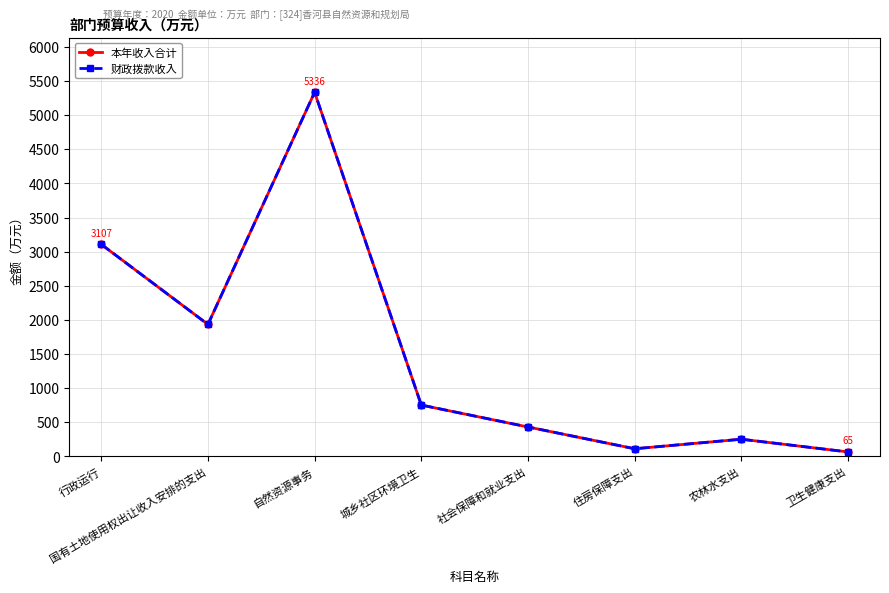

List the series in order of their peak value, lowest first.

本年收入合计, 财政拨款收入